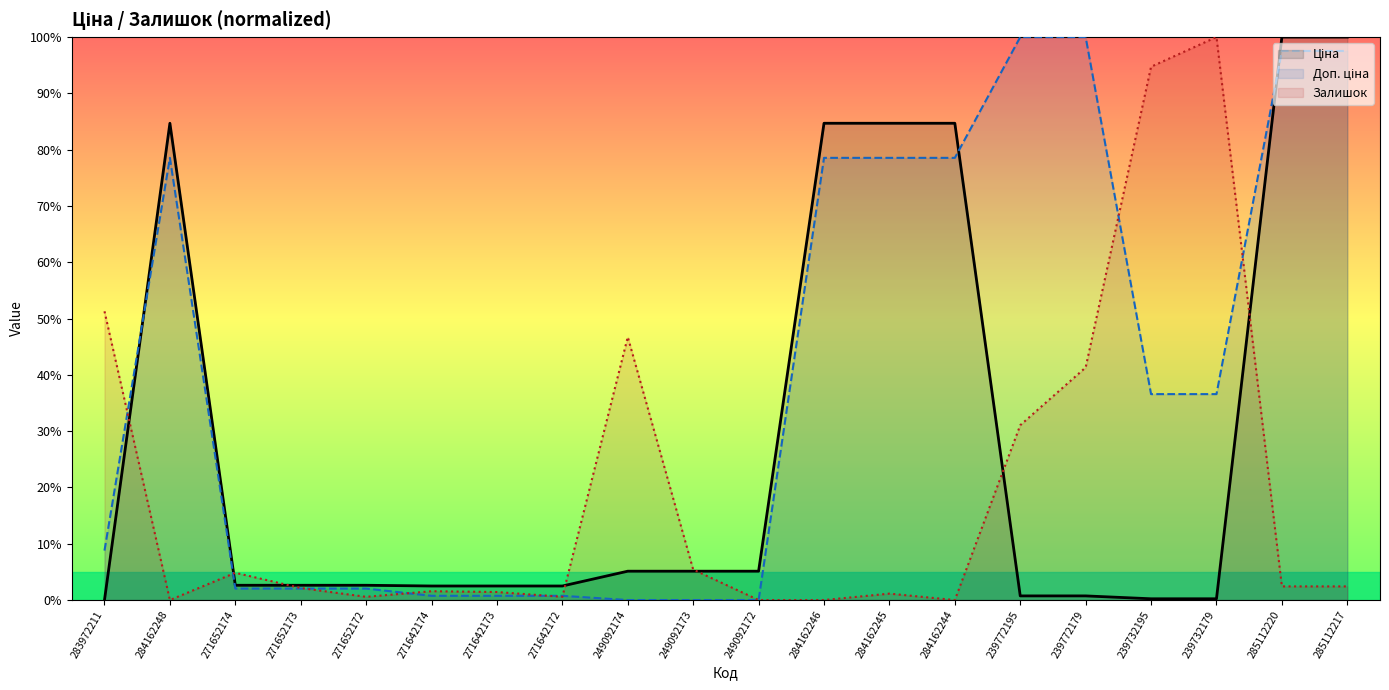

What is the difference between the highest and lowest values at 271642173?

1.7